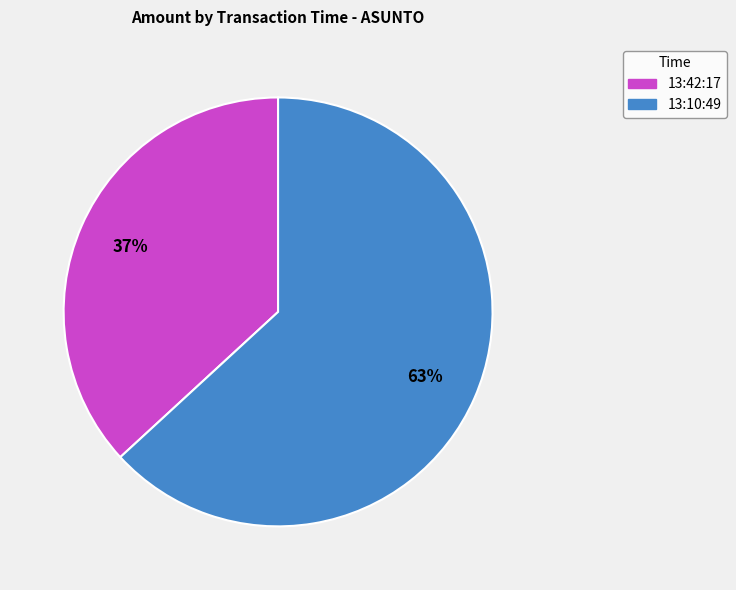

Which slice is the smallest?

13:42:17